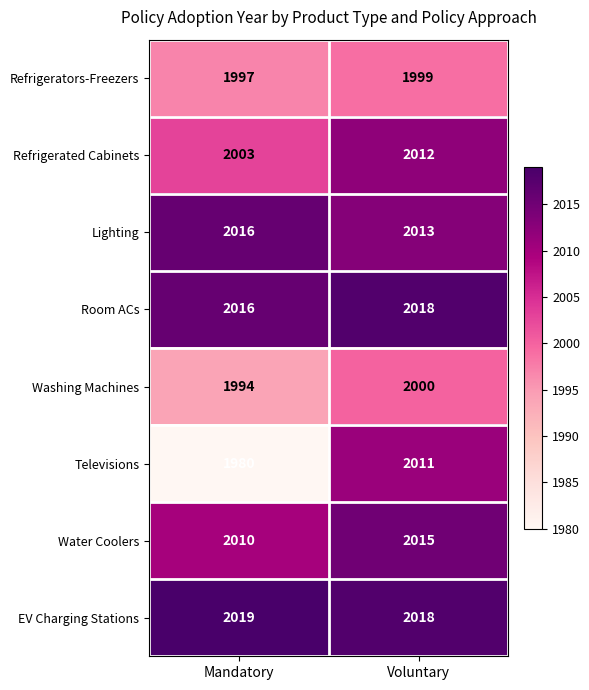

The value of Washing Machines at Voluntary is 2000. True or false?

True